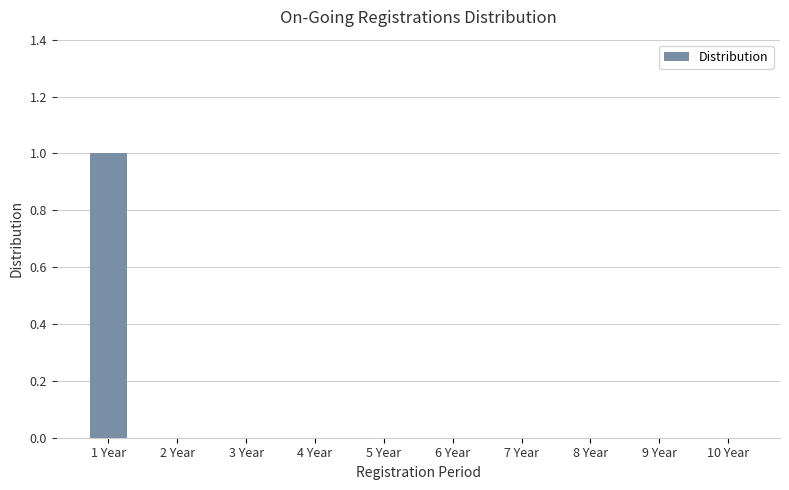

Which has a higher value, 2 Year or 1 Year?

1 Year